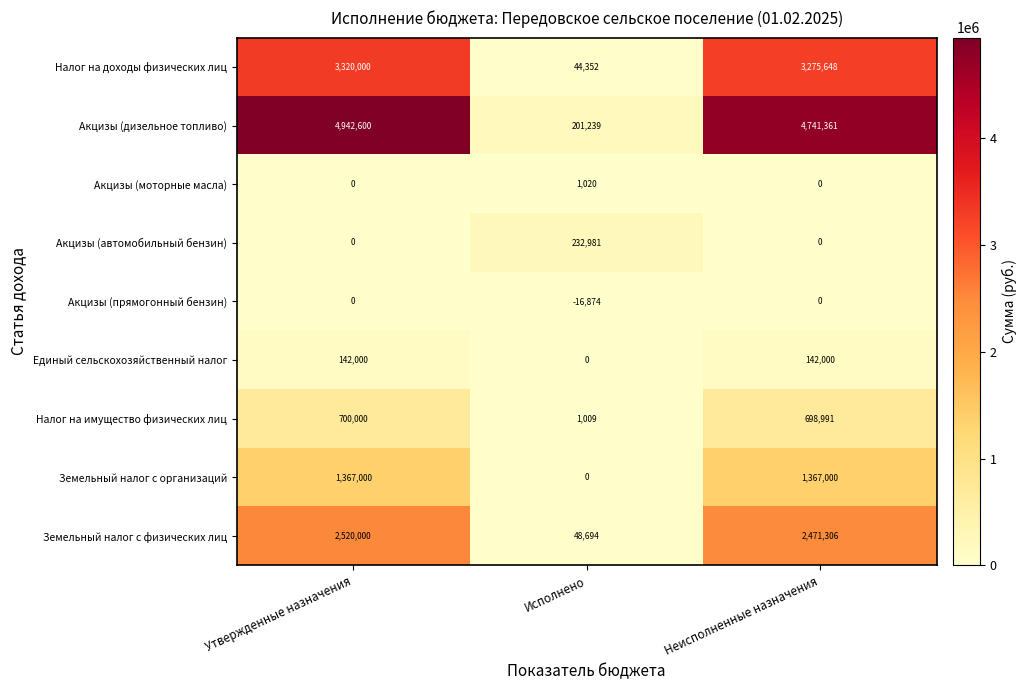

List the series in order of their peak value, highest first.

Акцизы (дизельное топливо), Налог на доходы физических лиц, Земельный налог с физических лиц, Земельный налог с организаций, Налог на имущество физических лиц, Акцизы (автомобильный бензин), Единый сельскохозяйственный налог, Акцизы (моторные масла), Акцизы (прямогонный бензин)